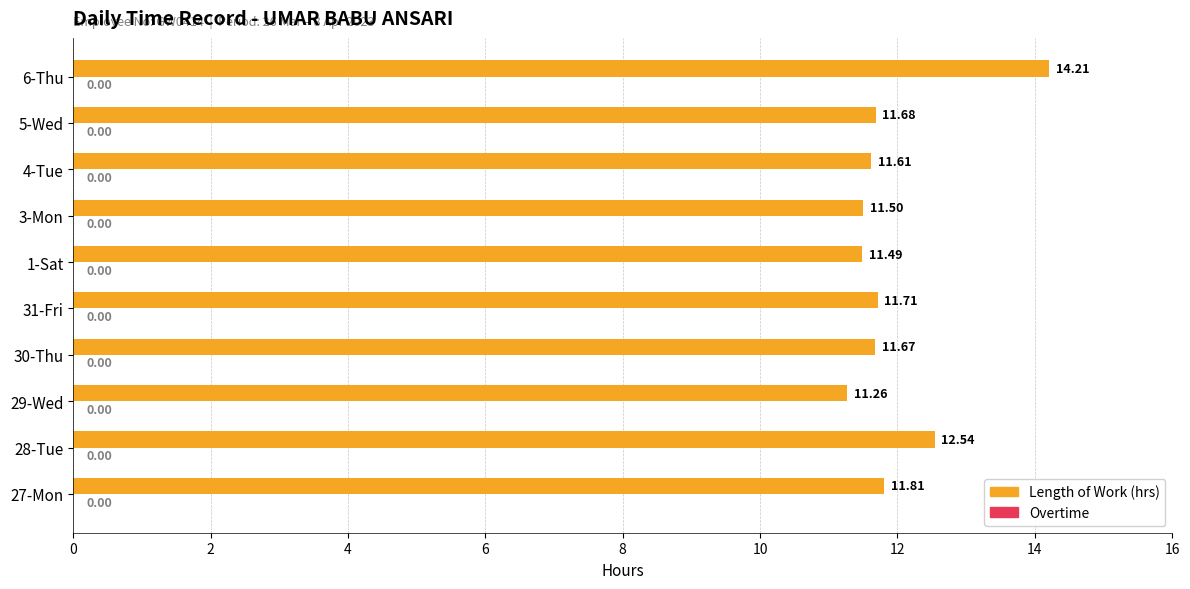

Does the chart contain any negative values?

No